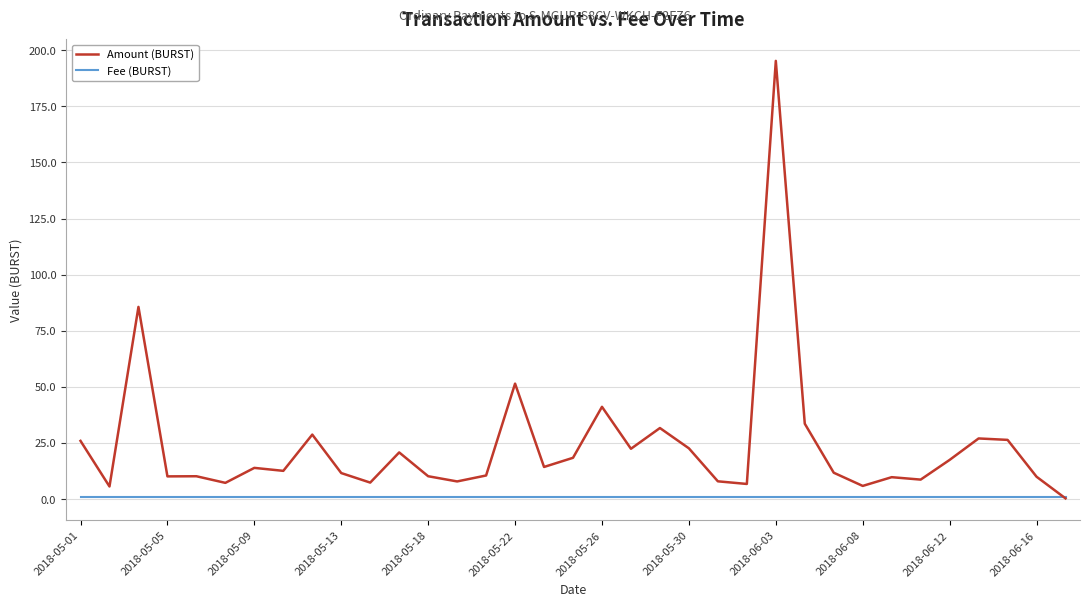

Which series has the widest spread of values?

Amount (BURST)